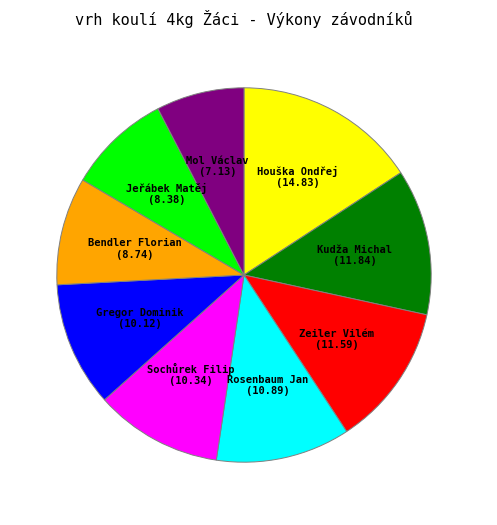

Approximately how many times larger is the value at Kudža Michal compared to Mol Václav?

1.7